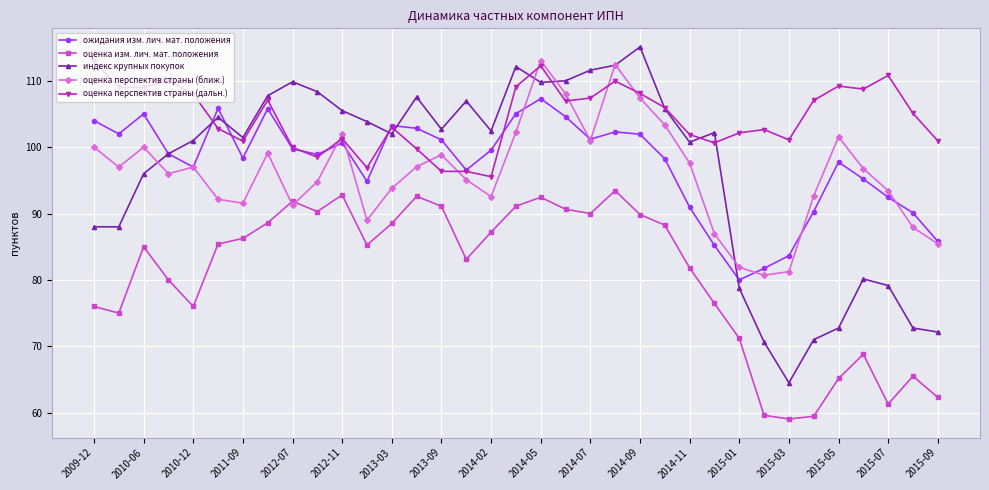

Which series has the widest spread of values?

индекс крупных покупок